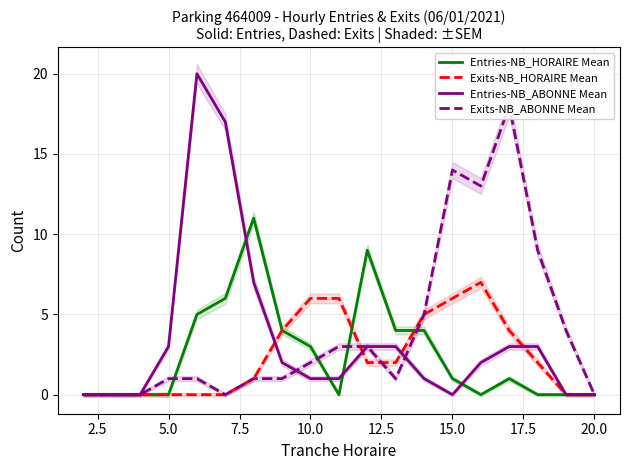

Which series has the largest range (max minus min)?

Entries-NB_ABONNE Mean